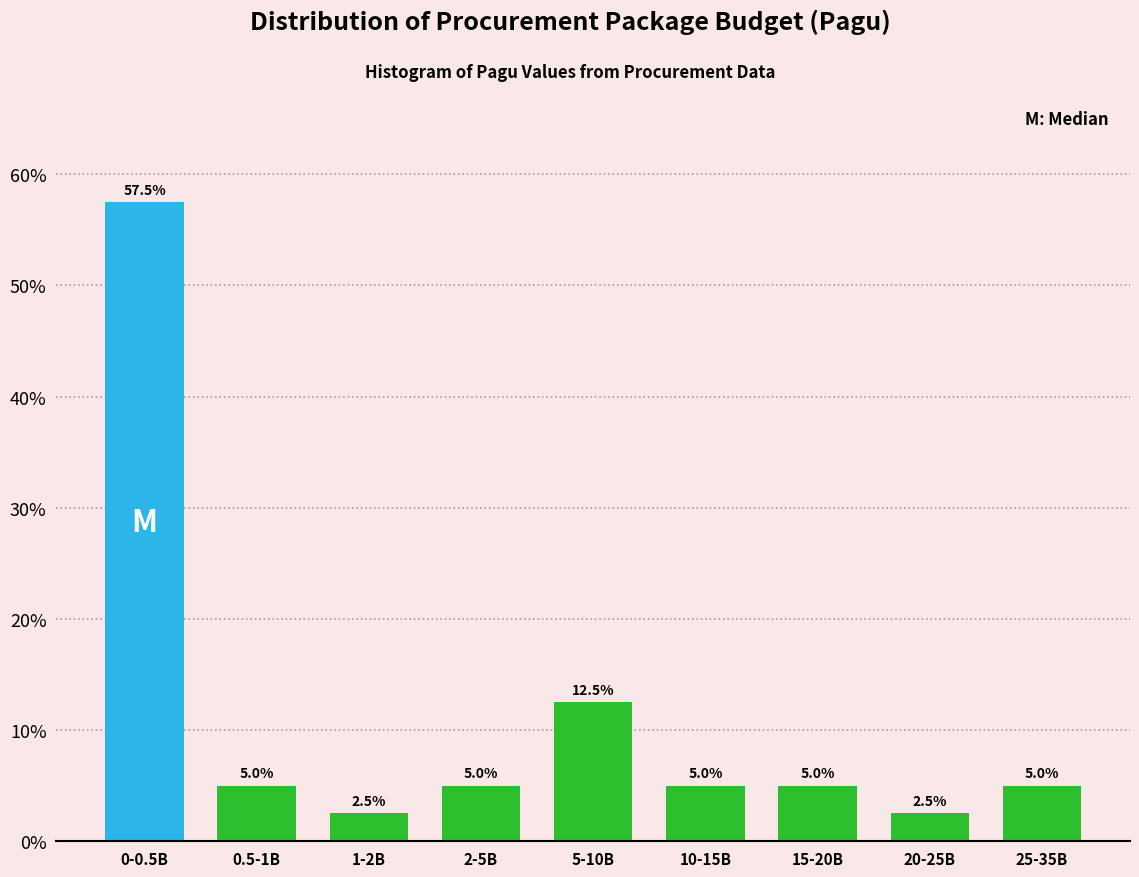

Reading left to right, list all the values displayed in this chart.

0-0.5B=57.5	0.5-1B=5.0	1-2B=2.5	2-5B=5.0	5-10B=12.5	10-15B=5.0	15-20B=5.0	20-25B=2.5	25-35B=5.0